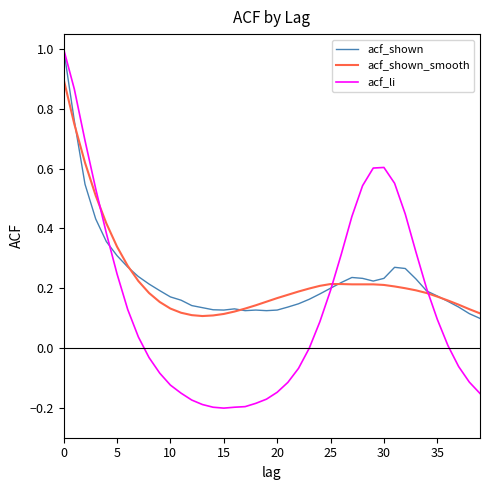

What is the difference between the maximum and minimum values in the acf_li series?

1.2